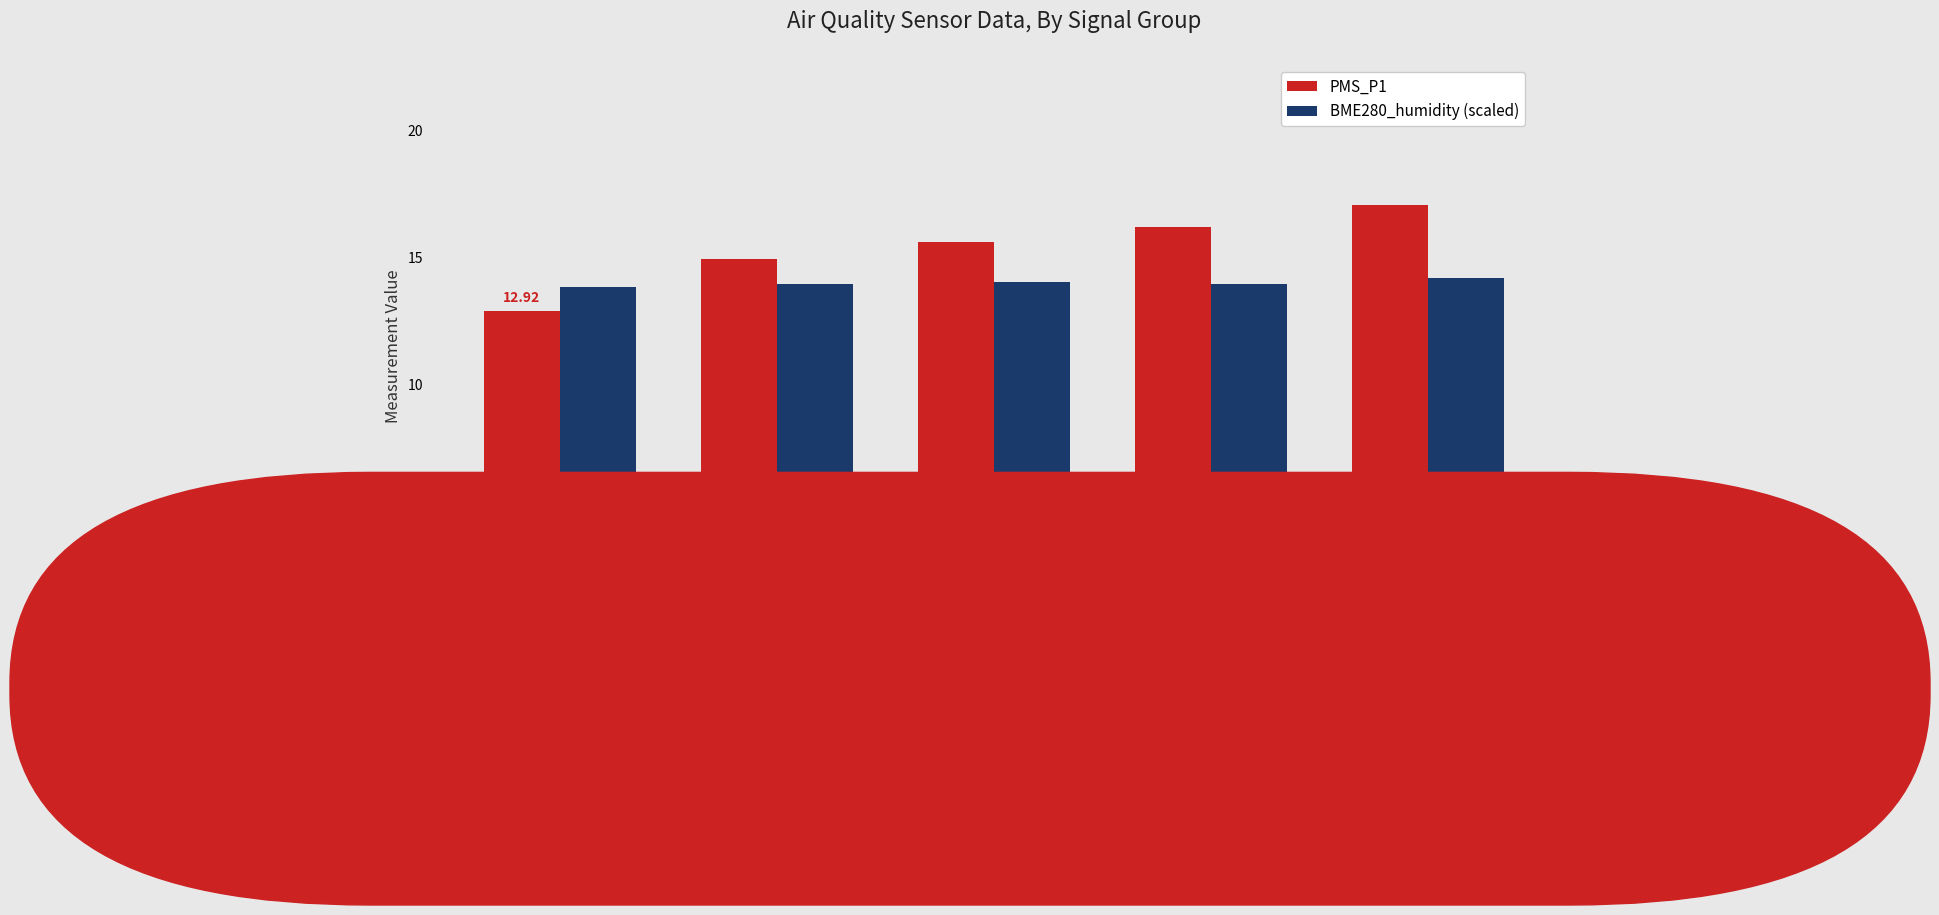

Reading left to right, what are all the values shown in this chart?

PMS_P1: -47=12.9	-48=14.9	-49=15.6	-50=16.2	-51=17.1
BME280_humidity (scaled): -47=13.8	-48=14.0	-49=14.0	-50=14.0	-51=14.2